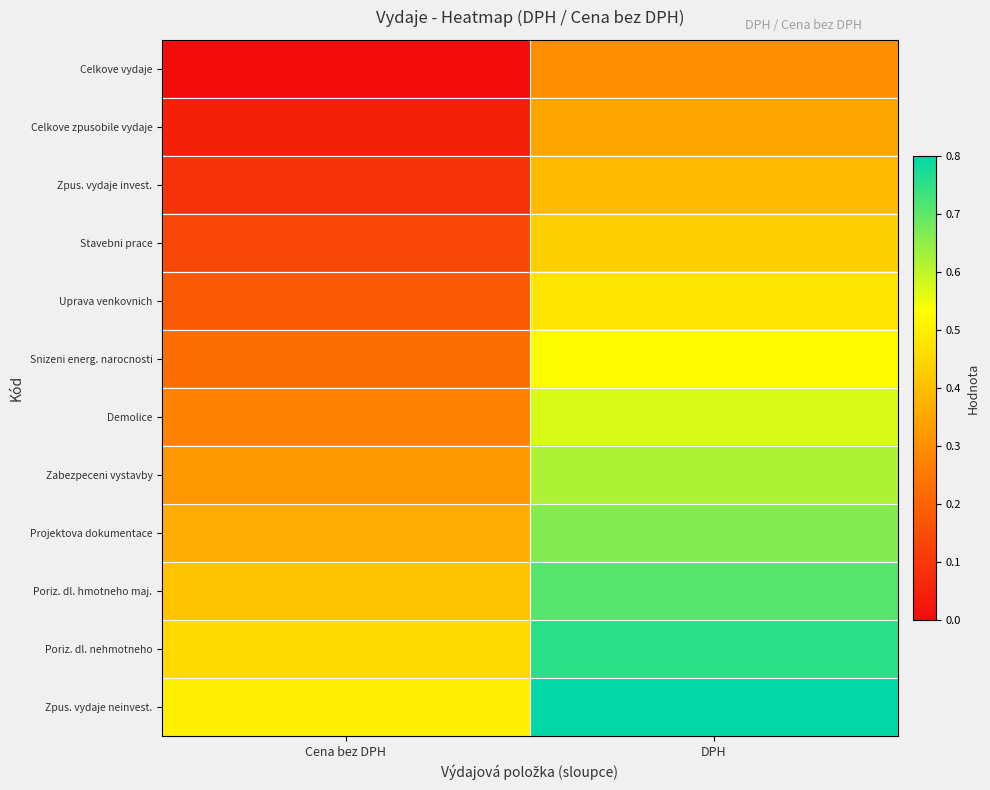

Which series has the largest total across all categories?

Zpus. vydaje neinvest.